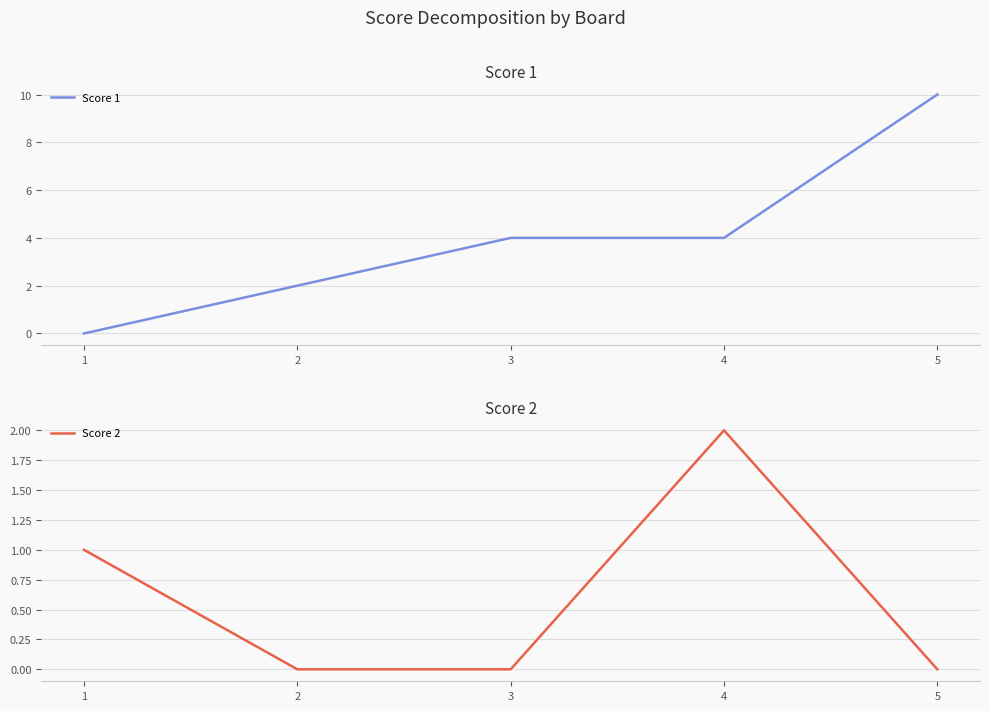

What is the highest value of the Score 1 series?

10